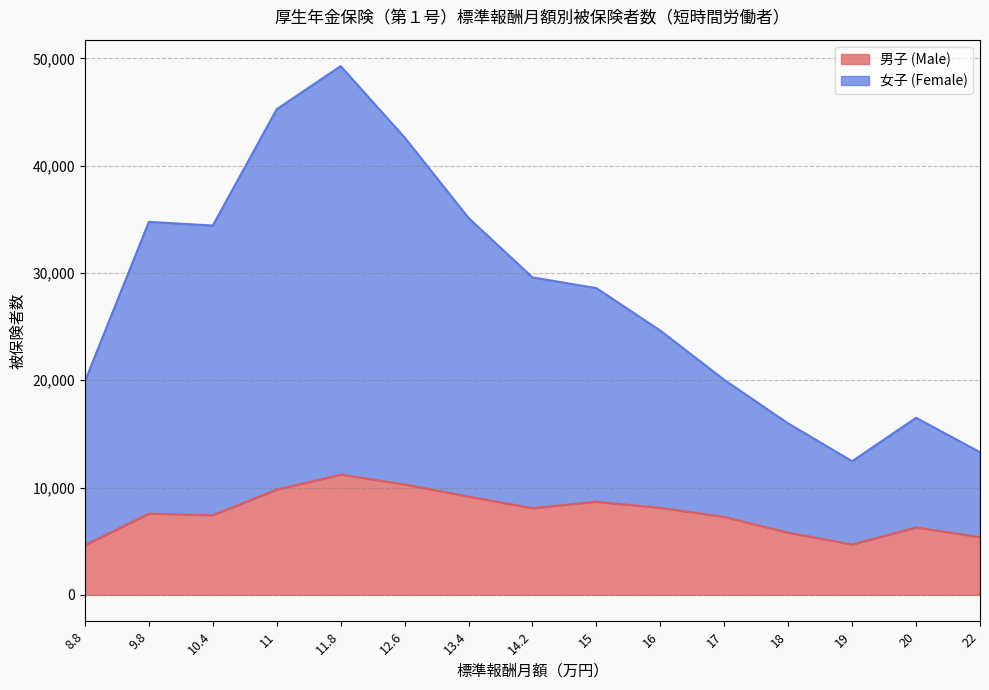

At which label does 女子 (Female) reach its peak?

11.8